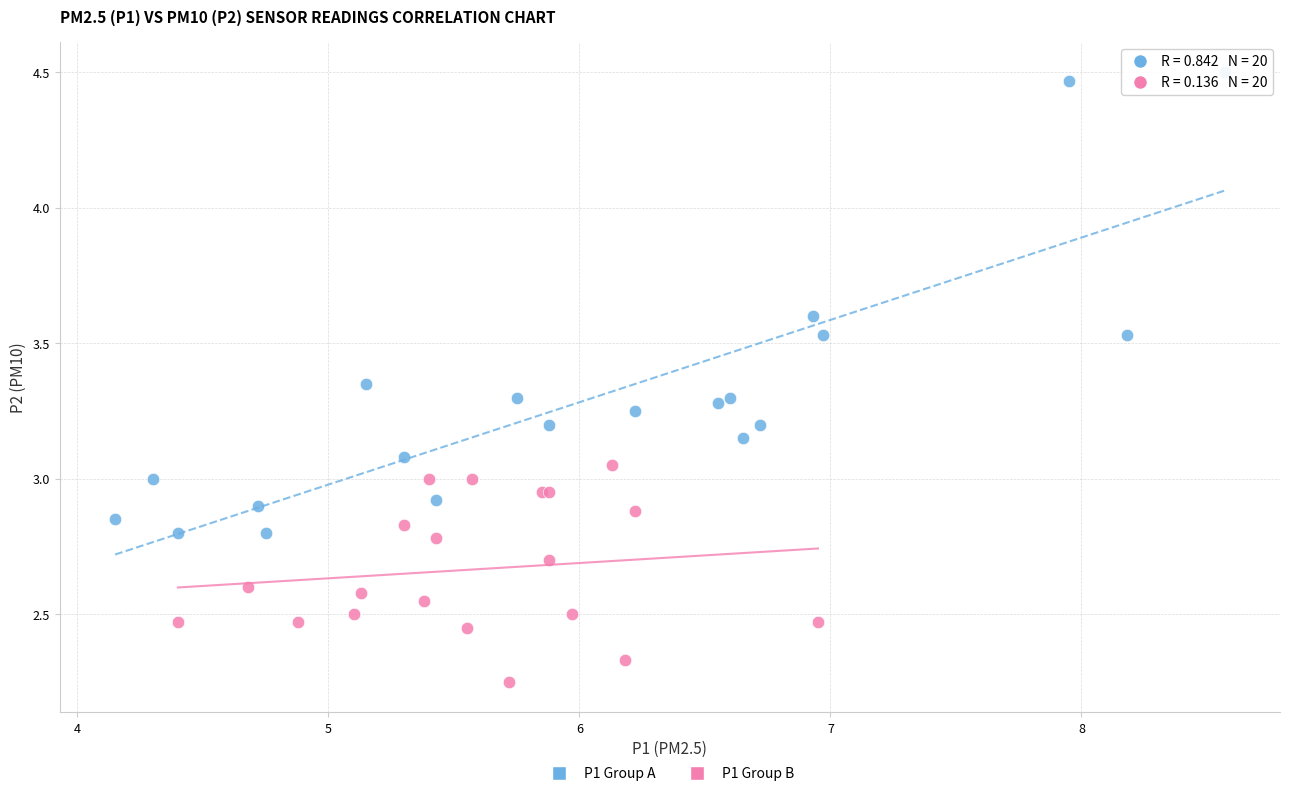

Which series has the widest spread of Y values?

P1 Group A